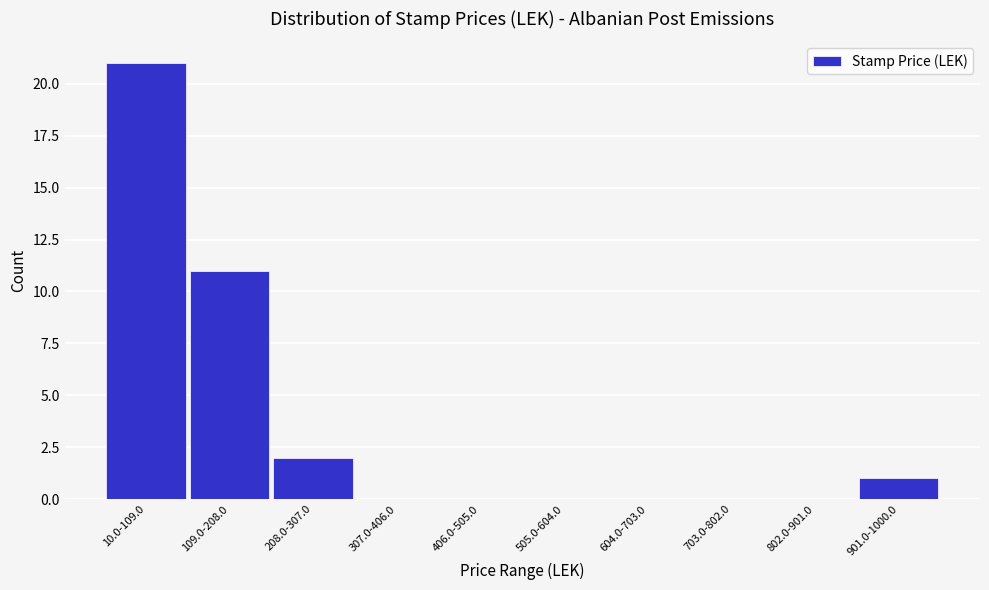

Reading right to left, list all the values displayed in this chart.

901.0-1000.0=1	802.0-901.0=0	703.0-802.0=0	604.0-703.0=0	505.0-604.0=0	406.0-505.0=0	307.0-406.0=0	208.0-307.0=2	109.0-208.0=11	10.0-109.0=21